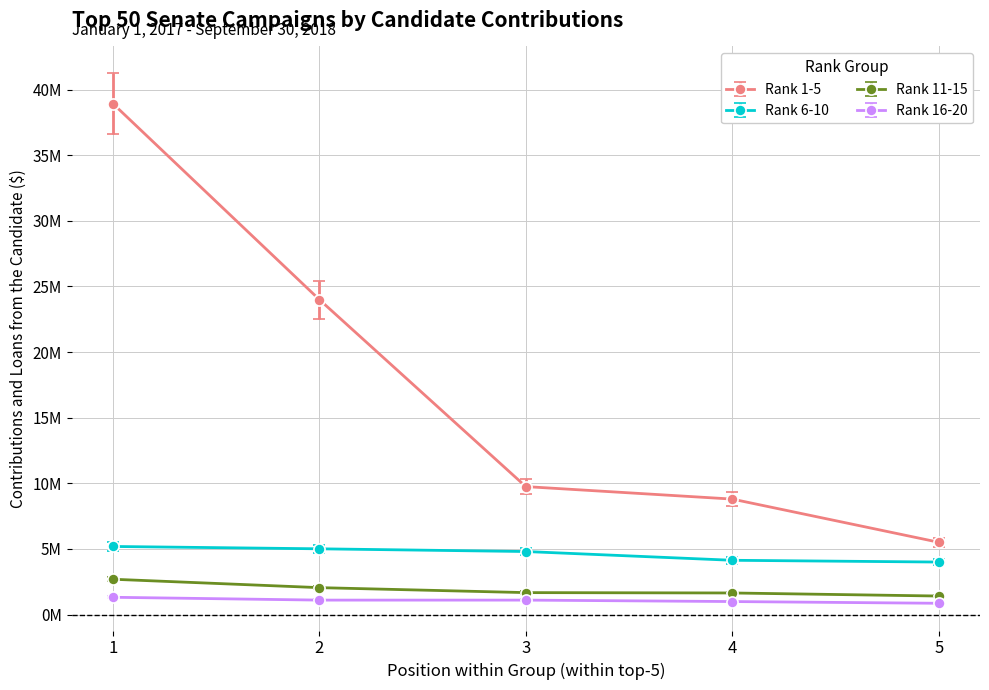

At how many categories does at least one series exceed 2156081?

5